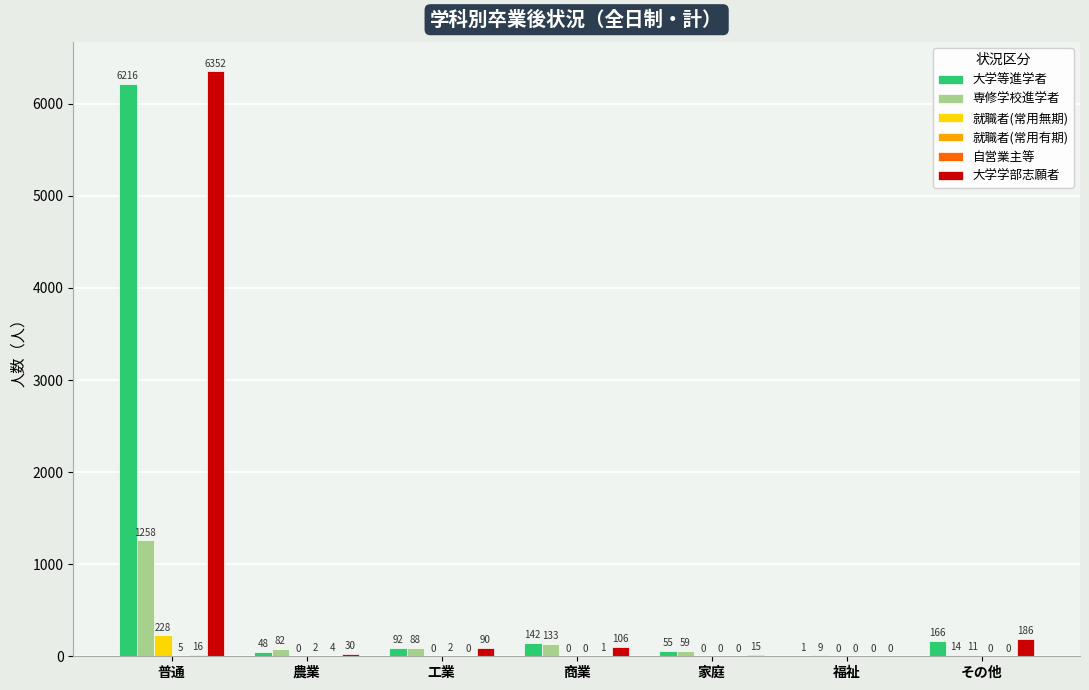

At which label is 大学学部志願者 closest to 3176?

その他